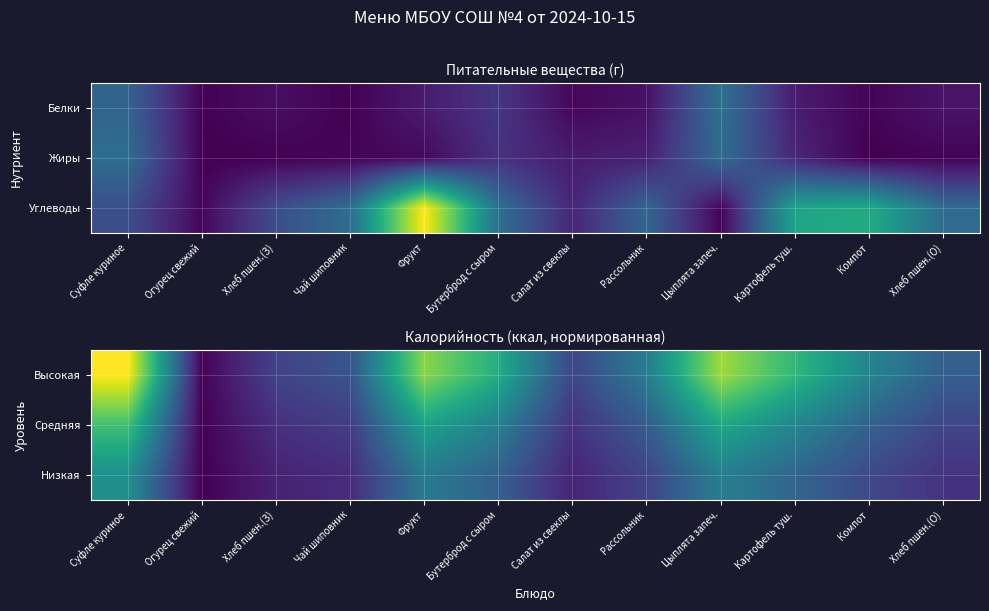

What is the total value across all series at Фрукт?

76.3